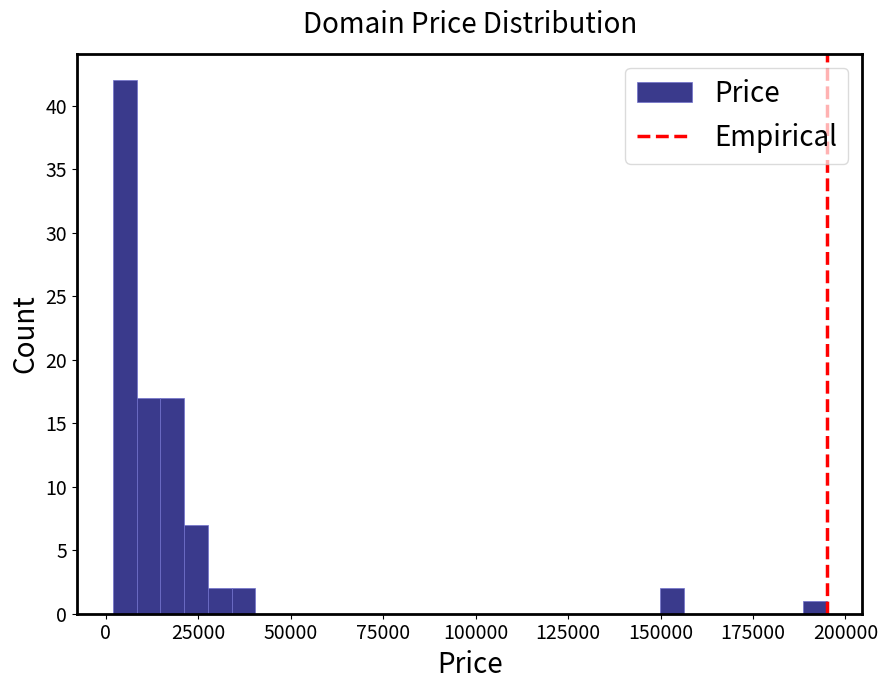

Read against the x-axis, roughly where is the centre of the tallest bar?

5000